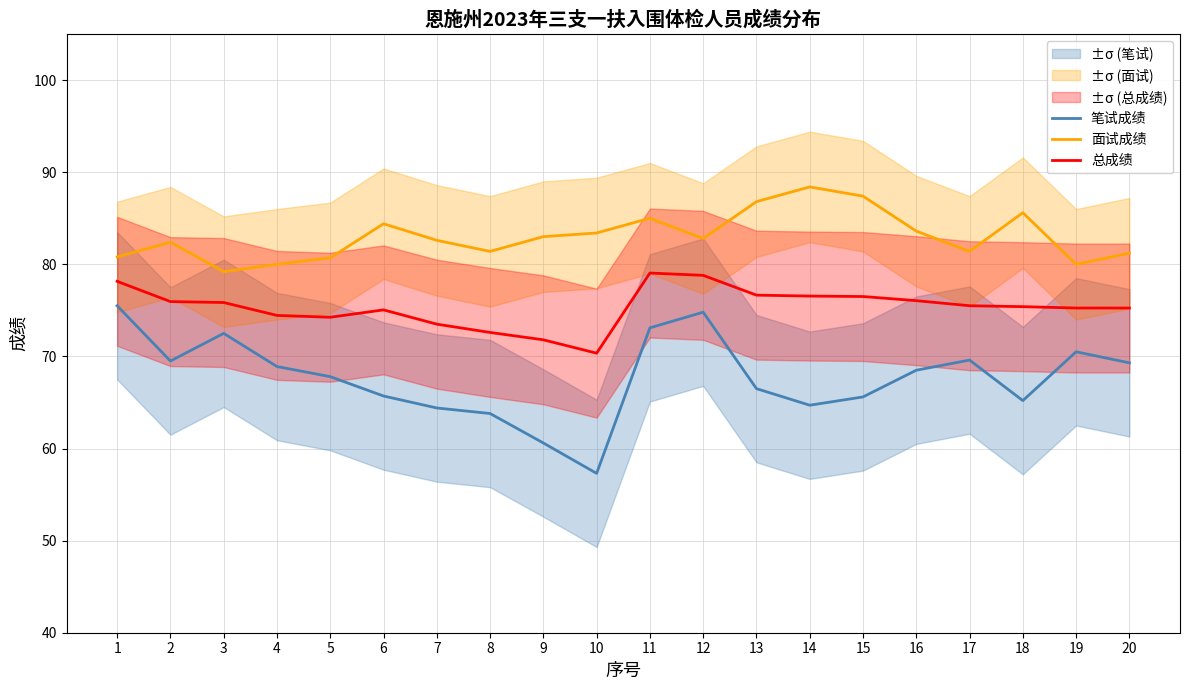

The value of 总成绩 at 14 is 76.5. True or false?

True